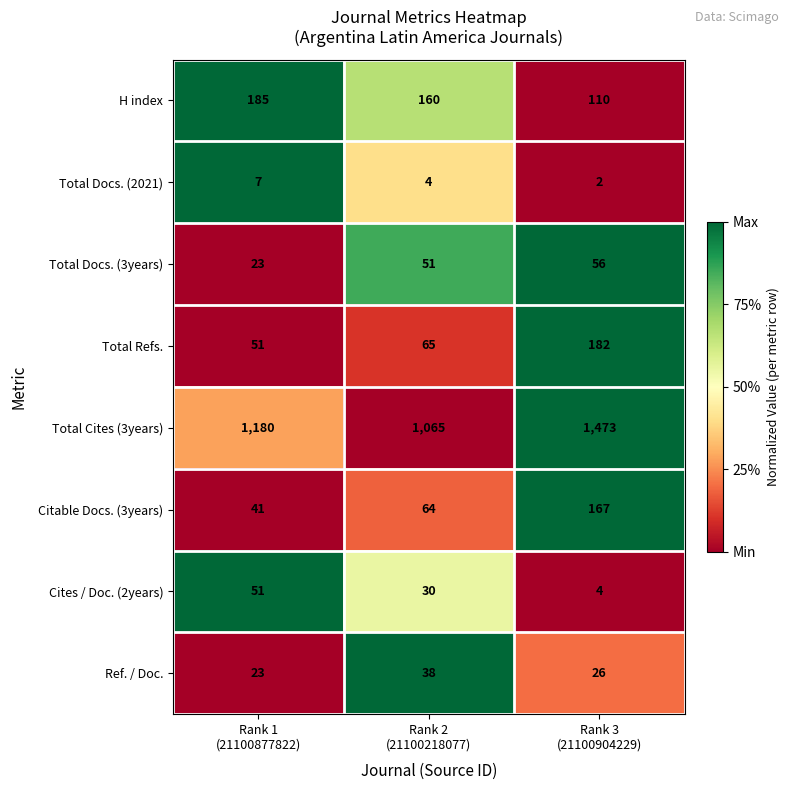

Which series has the largest total across all categories?

Total Cites (3years)